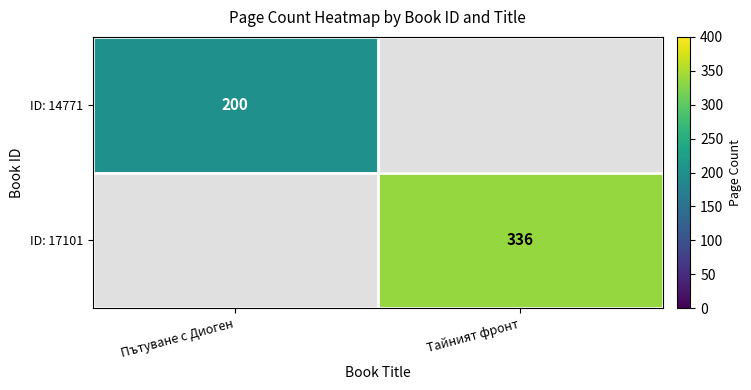

True or false: ID: 14771 has a value of 200 at Пътуване с Диоген.

True